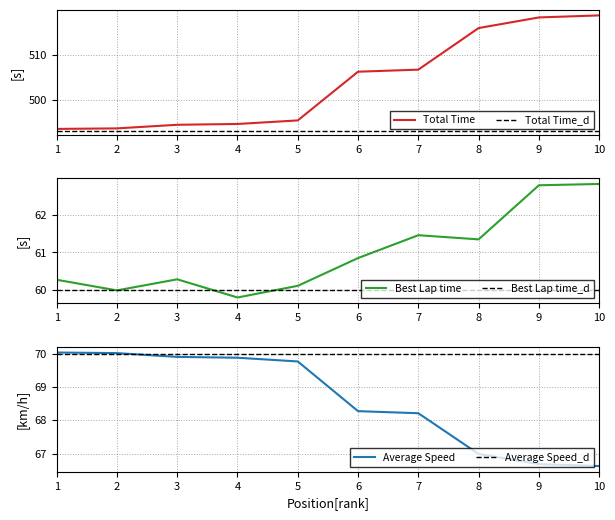

Is it true that Total Time equals 182.2 at 6?

False